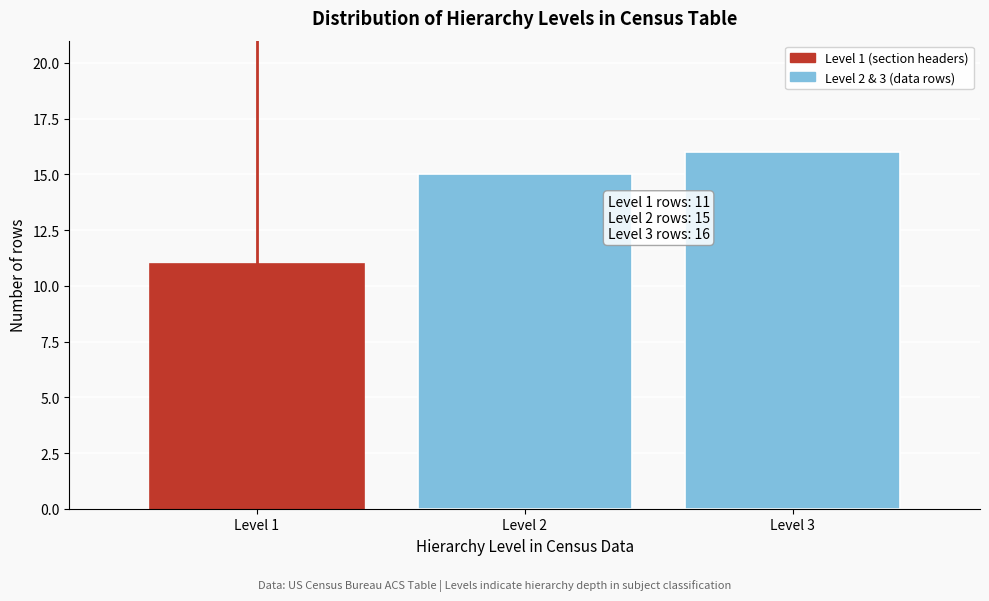

Over which range of the x-axis is the bar tallest?

2.5 to 3.5